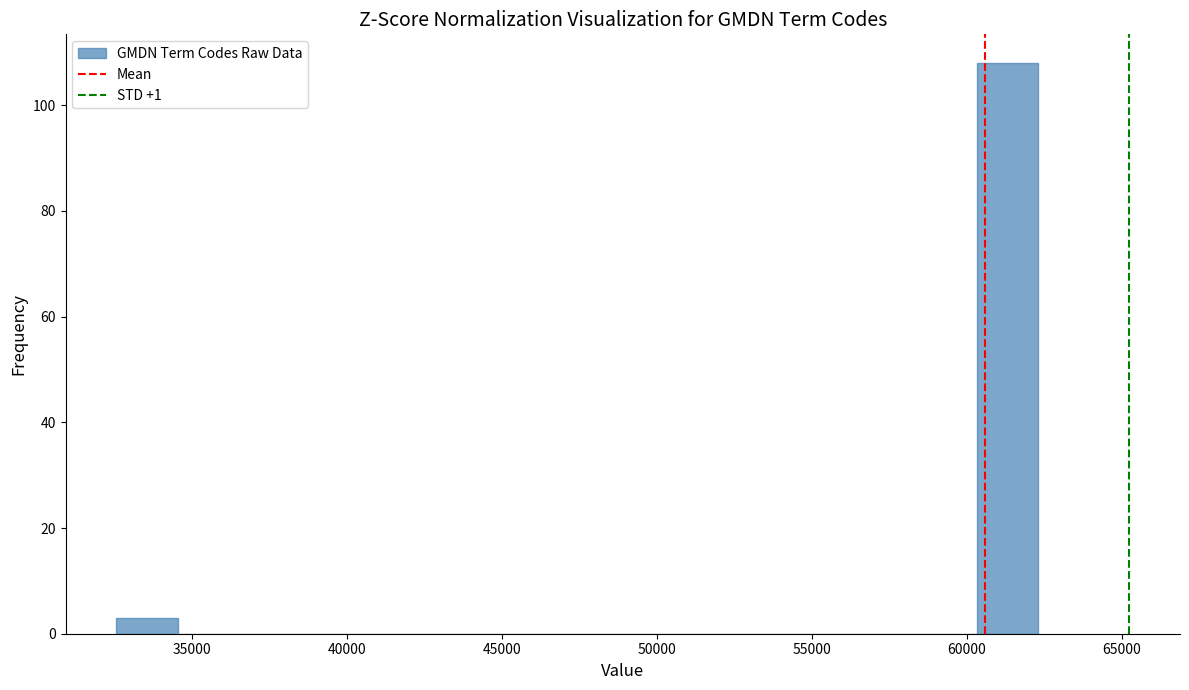

Read against the x-axis, roughly where is the centre of the tallest bar?

61500